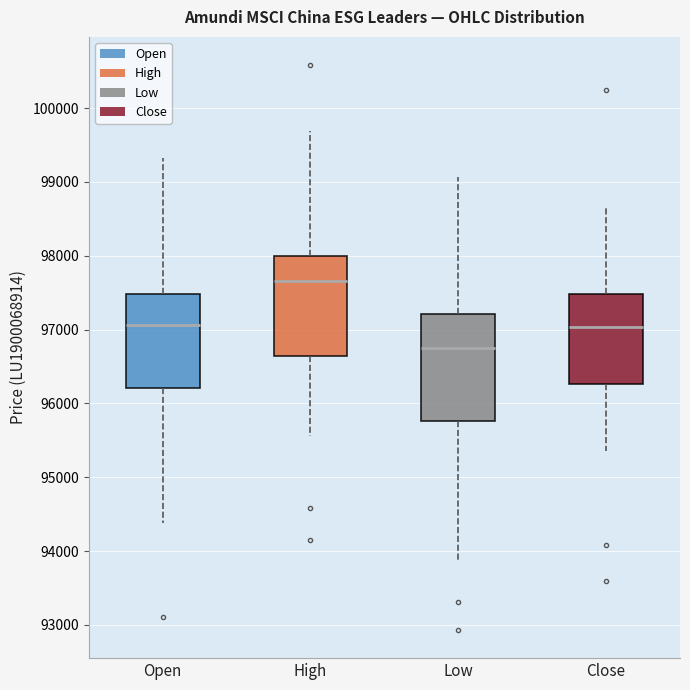

Where does the upper whisker of the box for High end on the y-axis? The values are not printed on the chart, so give them approximately, as read against the axis.

99700